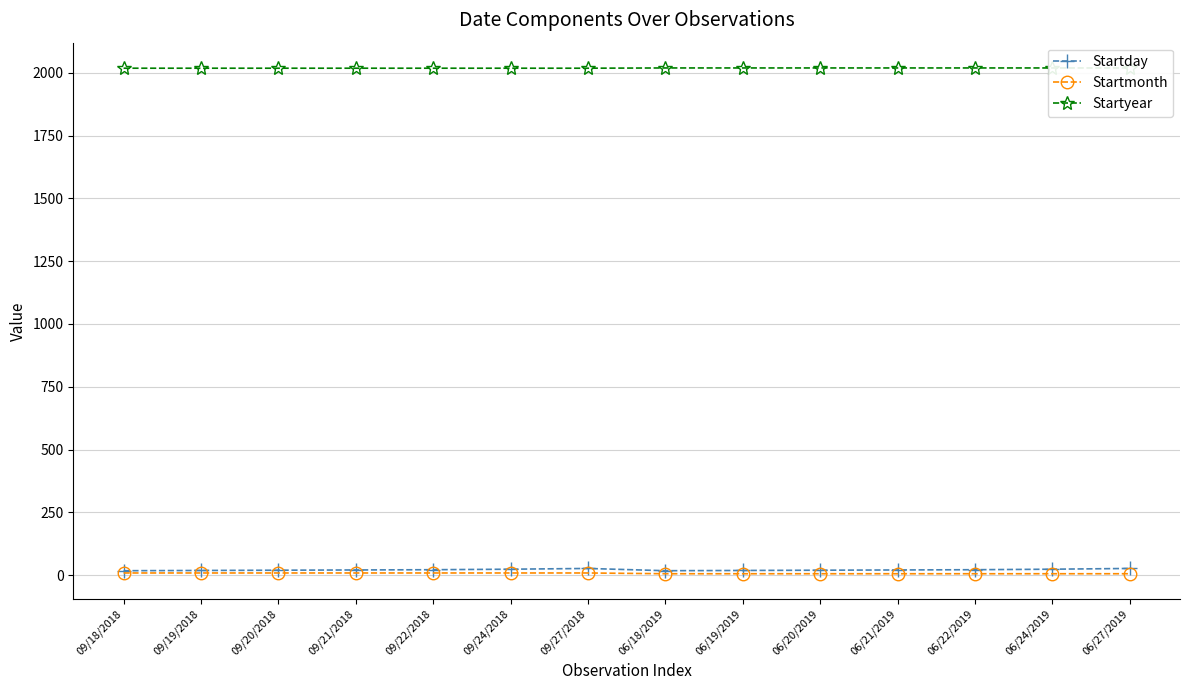

What is the difference between the second highest and second lowest values in the Startyear series?

1